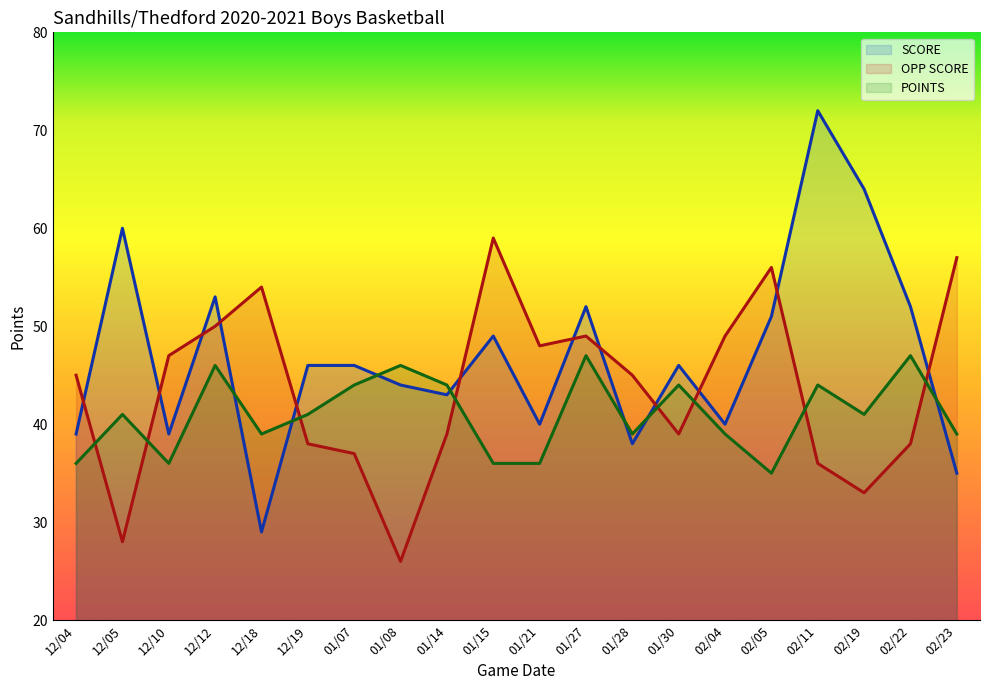

What is the value of the SCORE point at the 5th from the left?

29